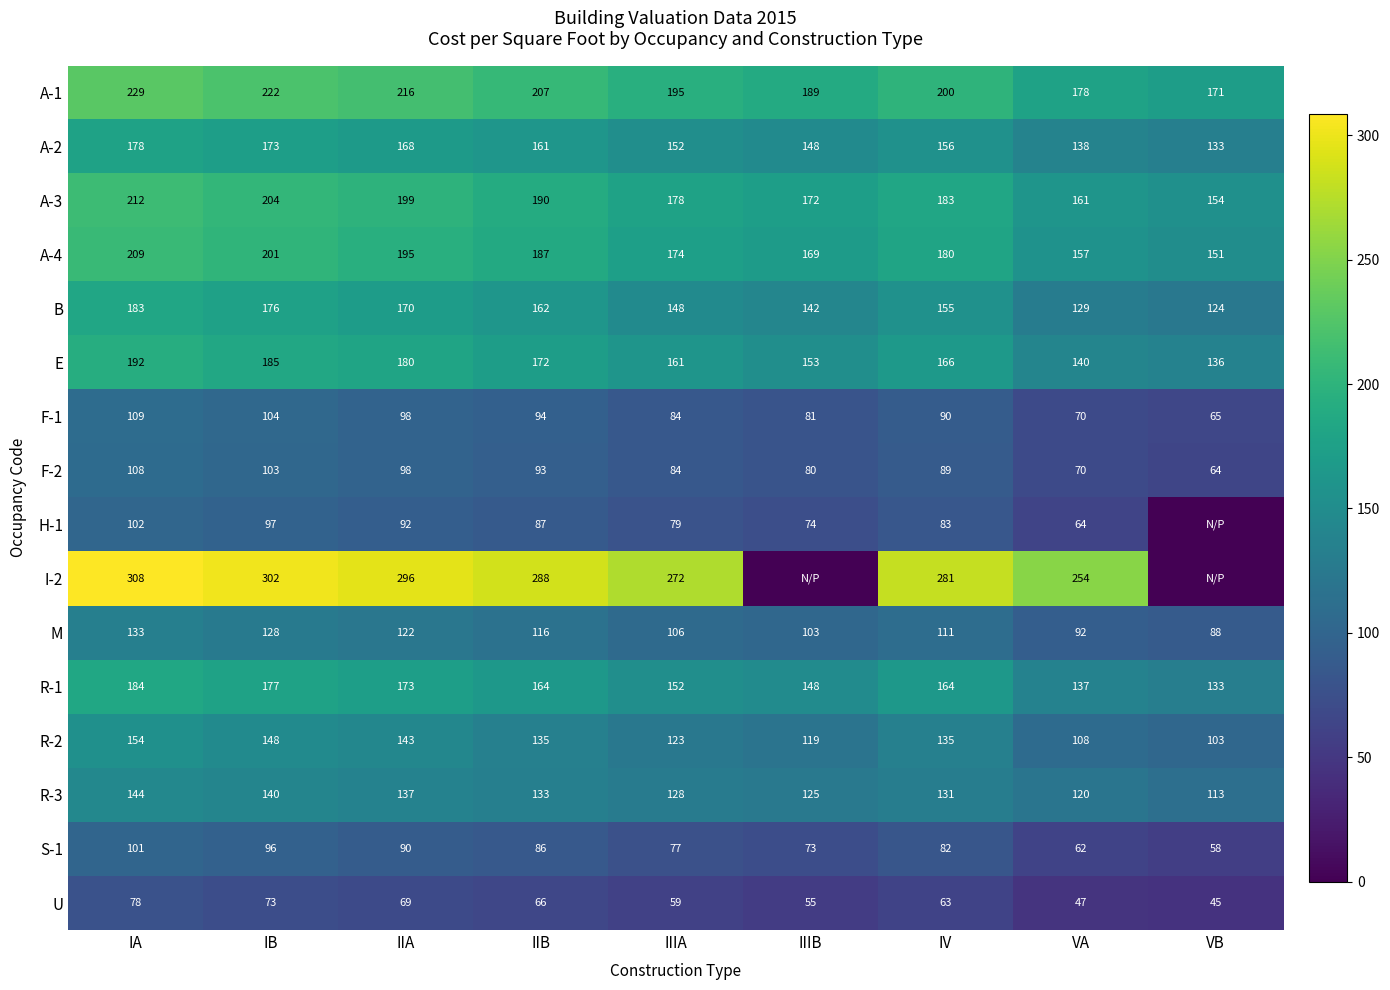

Which category has the lowest value in the R-3 series?

VB